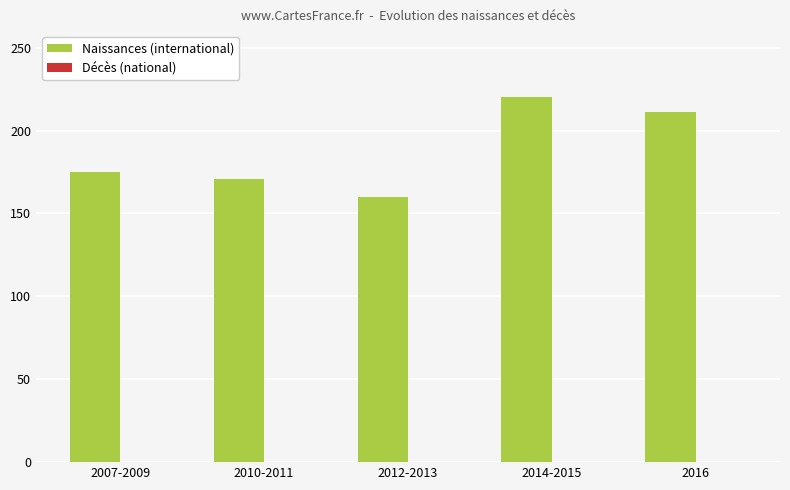

What is the ratio of the value at 2012-2013 to the value at 2016?

0.8